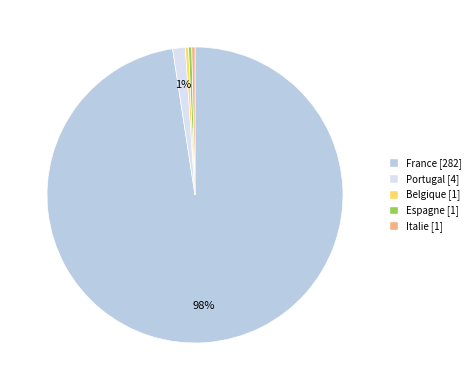

To the nearest percent, what is the difference between the Italie [1] and Portugal [4] slice percentages?

1%